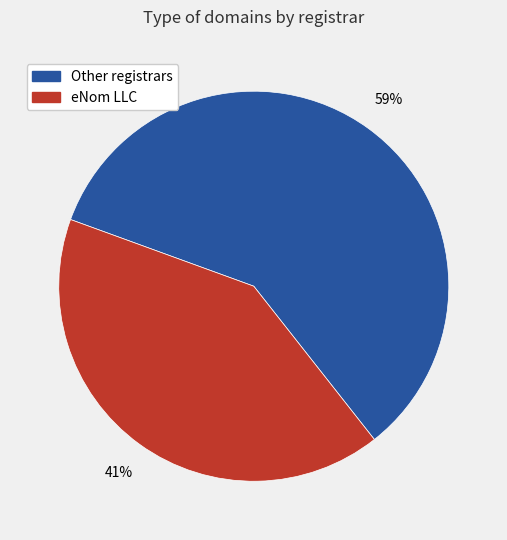

Which has a higher value, eNom LLC or Other registrars?

Other registrars